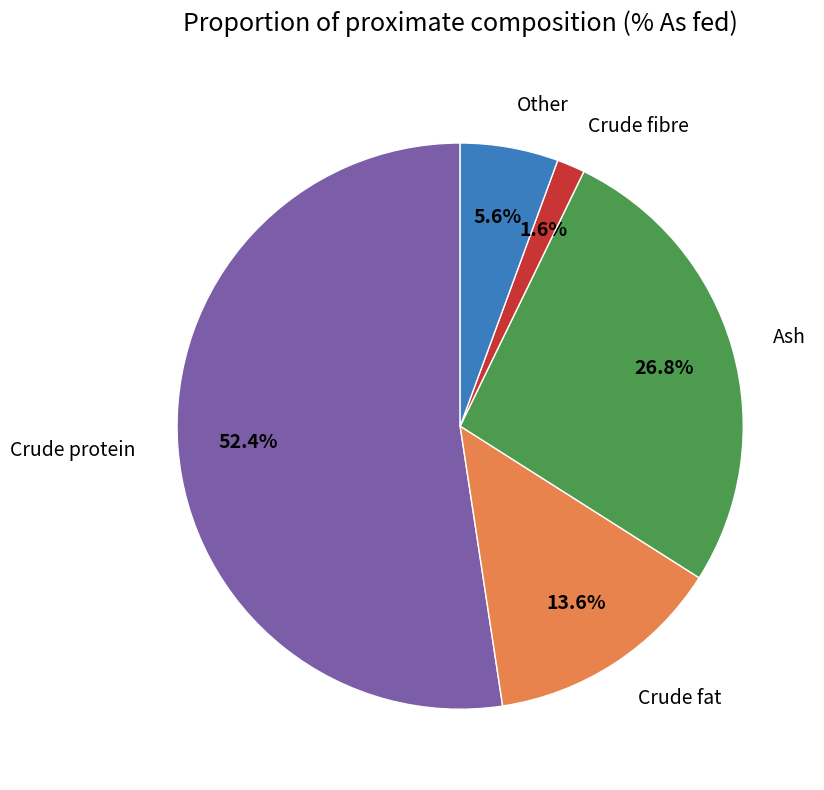

Which slice is the smallest?

Crude fibre